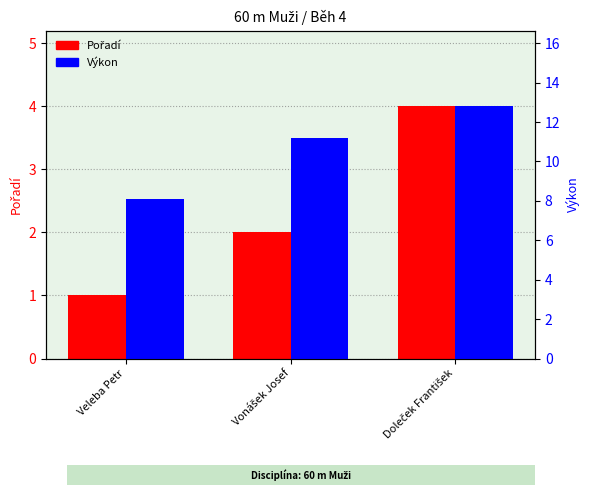

What are all the series names shown in the legend?

Pořadí, Výkon